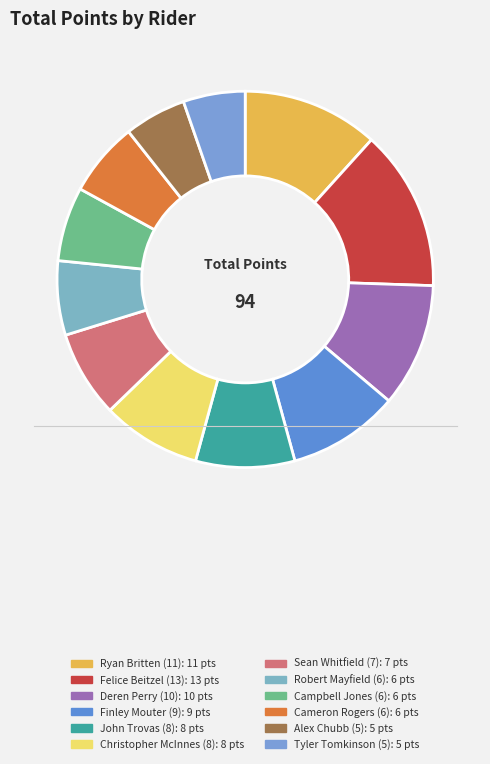

Count the number of slices in the pie.

12